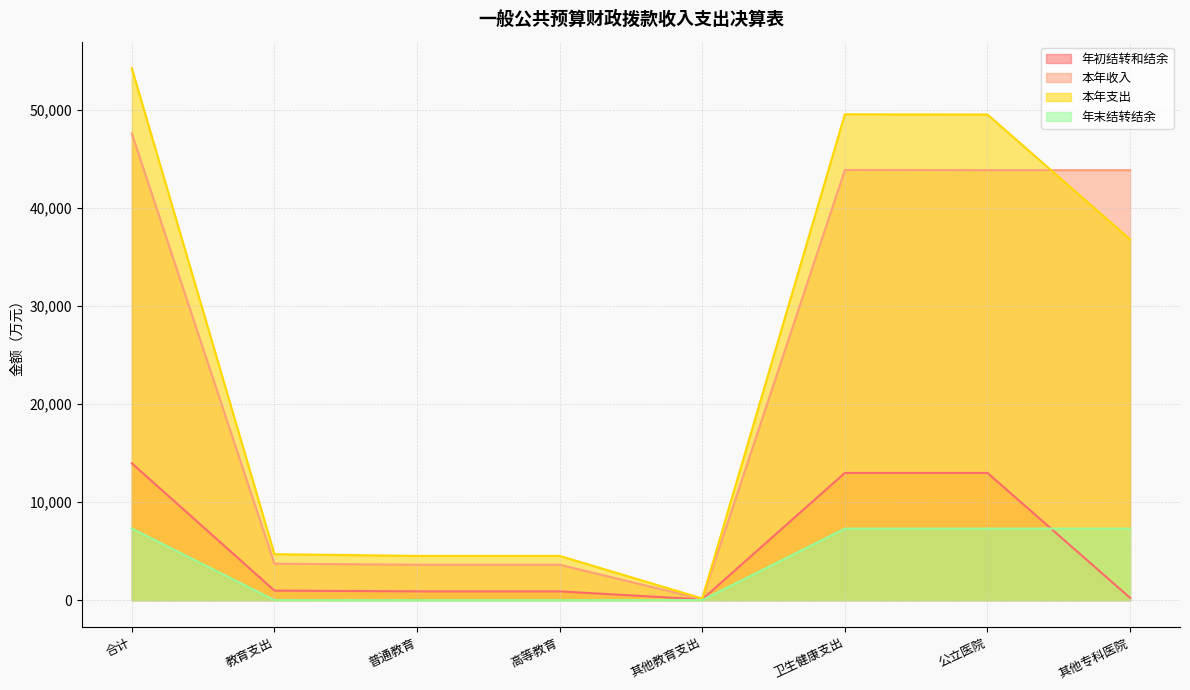

Which series has the largest total across all categories?

本年支出